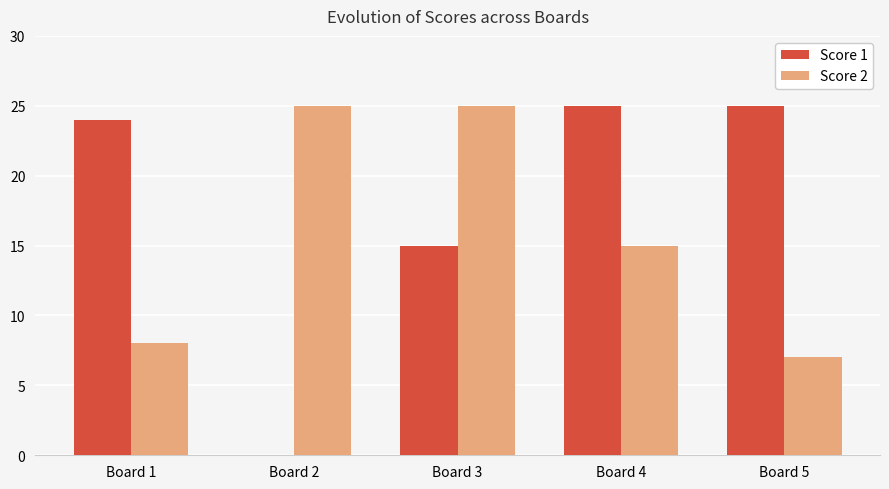

What is the highest value of the Score 2 series?

25